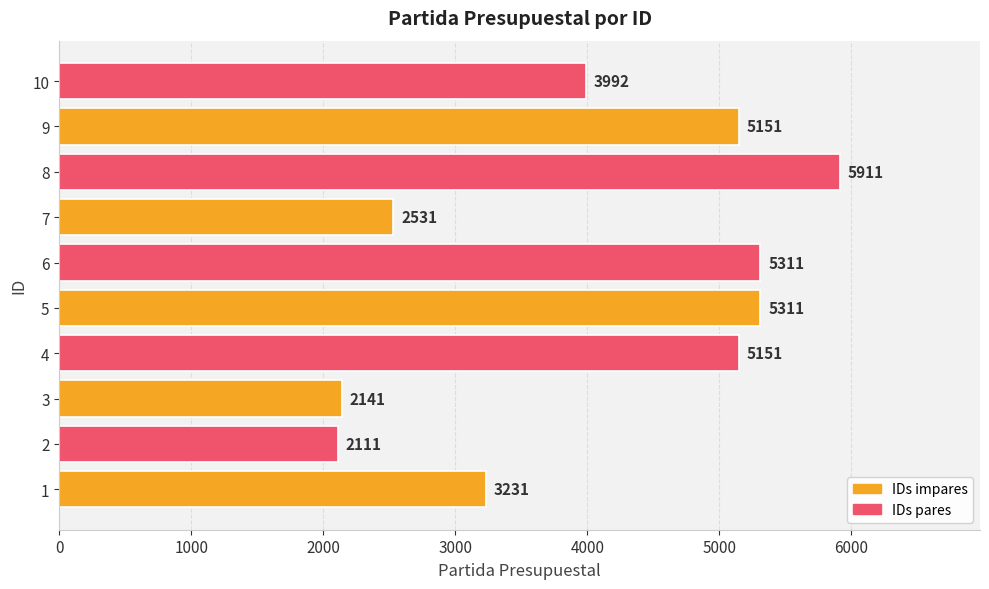

What is the change in value from 8 to 10?

-1919